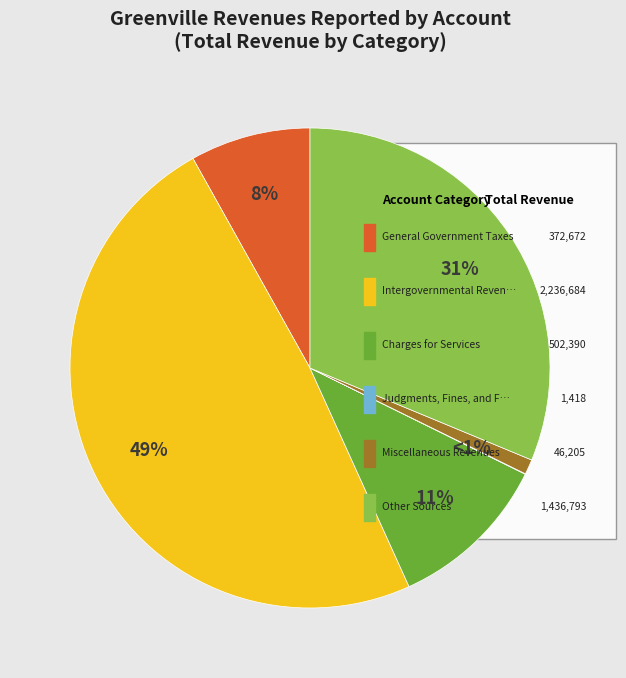

Which has a higher value, Other Sources or Intergovernmental Revenues?

Intergovernmental Revenues